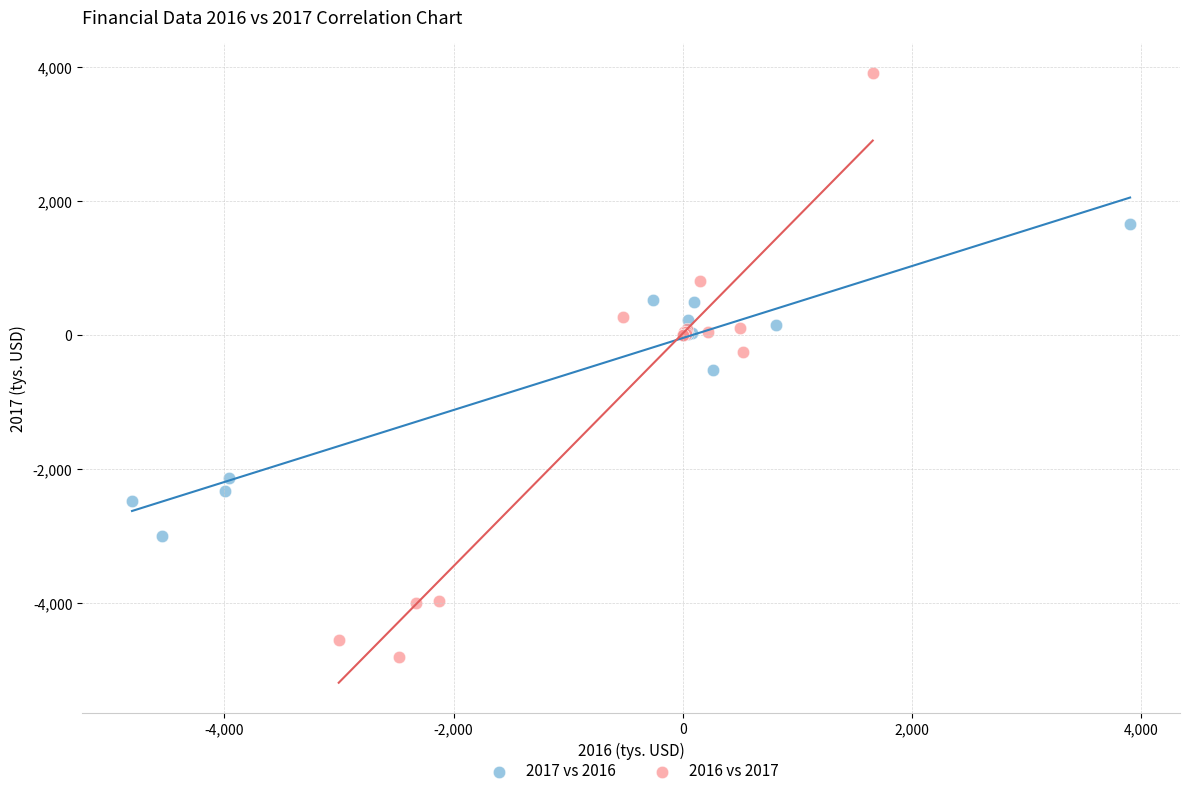

Which series has the largest Y range (max minus min)?

2016 vs 2017